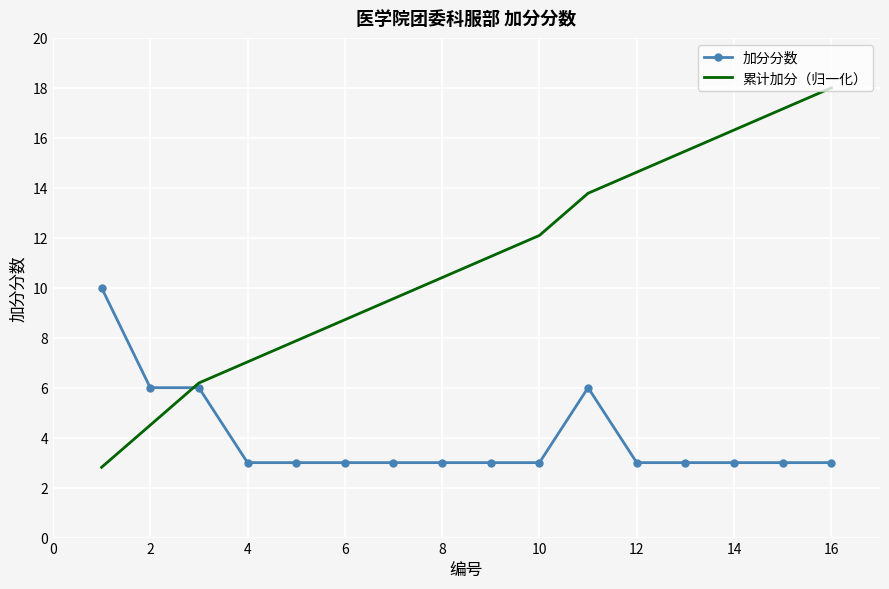

Which series has the largest range (max minus min)?

累计加分（归一化）